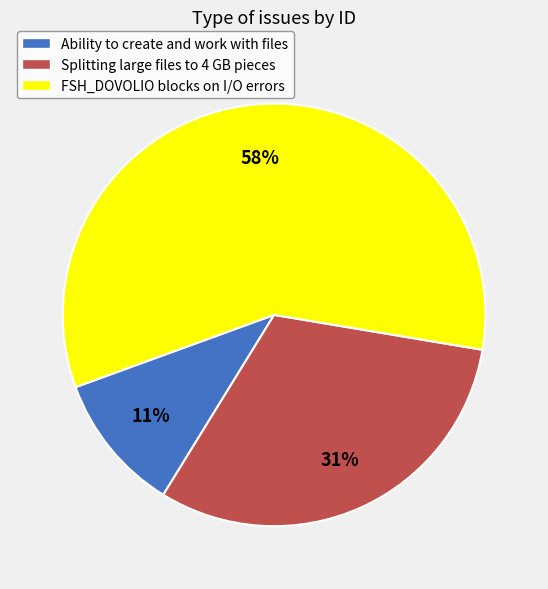

How many slices are in this pie chart?

3